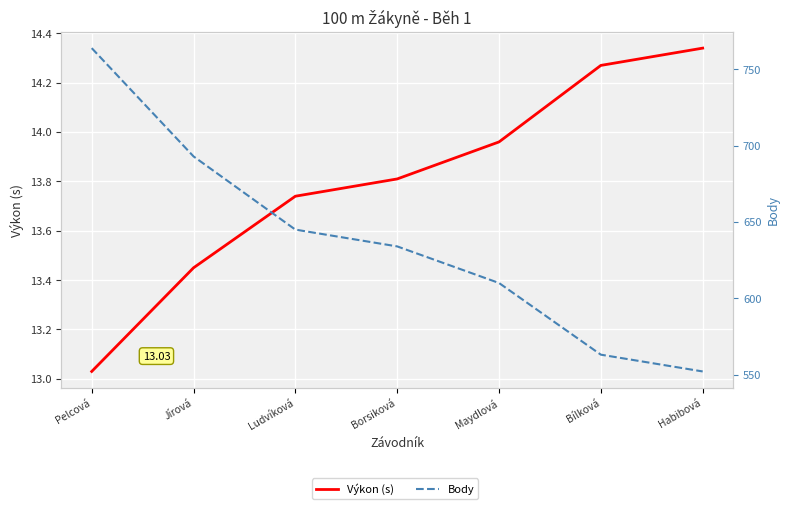

What is the label of the 4th point from the left?

Borsiková